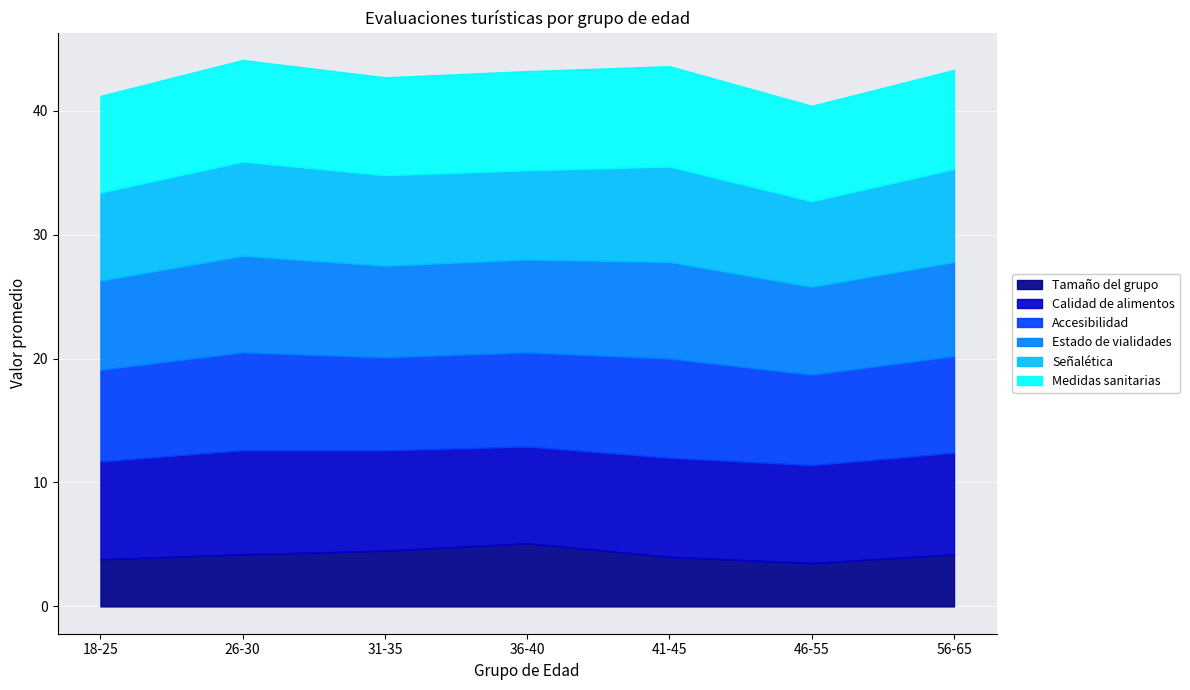

True or false: Señalética and Calidad de alimentos intersect in this chart.

False